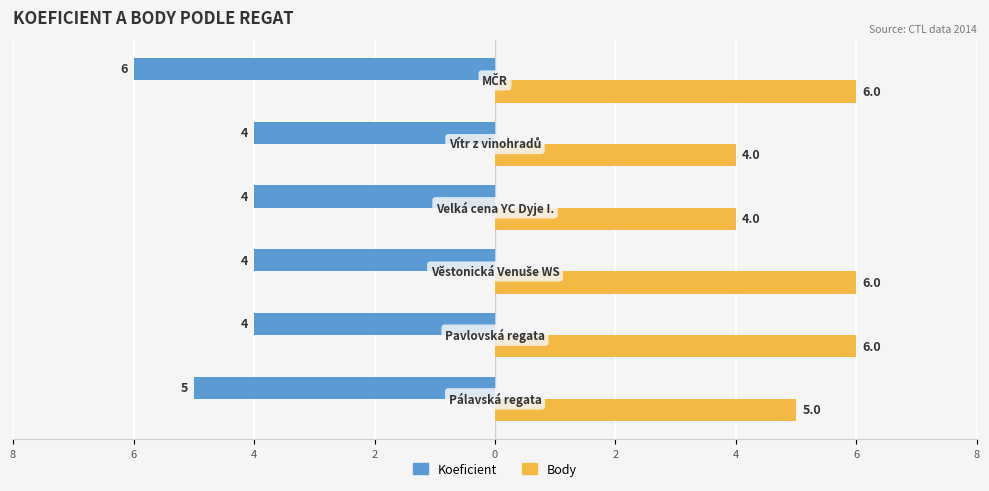

What are all the series names shown in the legend?

Koeficient, Body